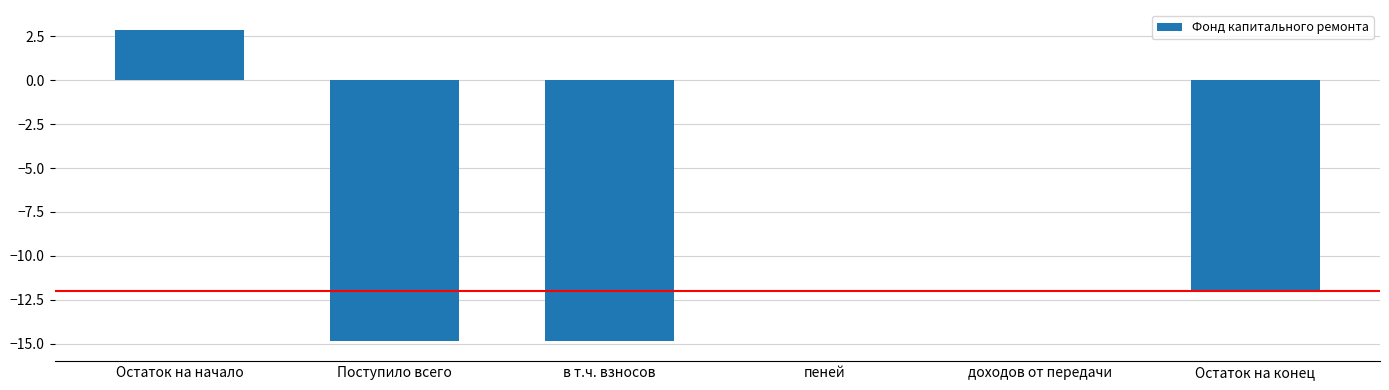

True or false: the data shows -12.0 at Остаток на конец.

True